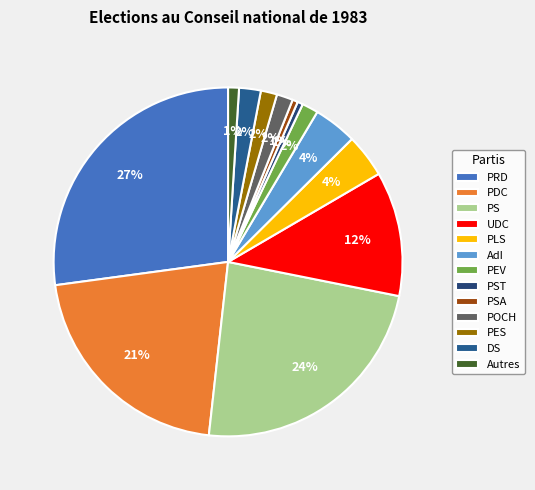

Do POCH and AdI together represent more than half of the pie?

No